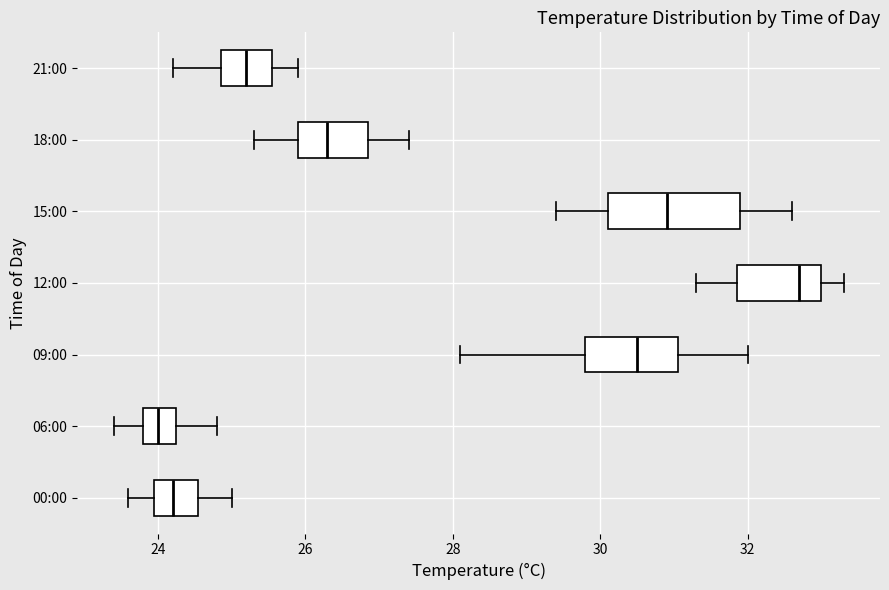

Which box is the widest, from its left edge to its right edge?

15:00